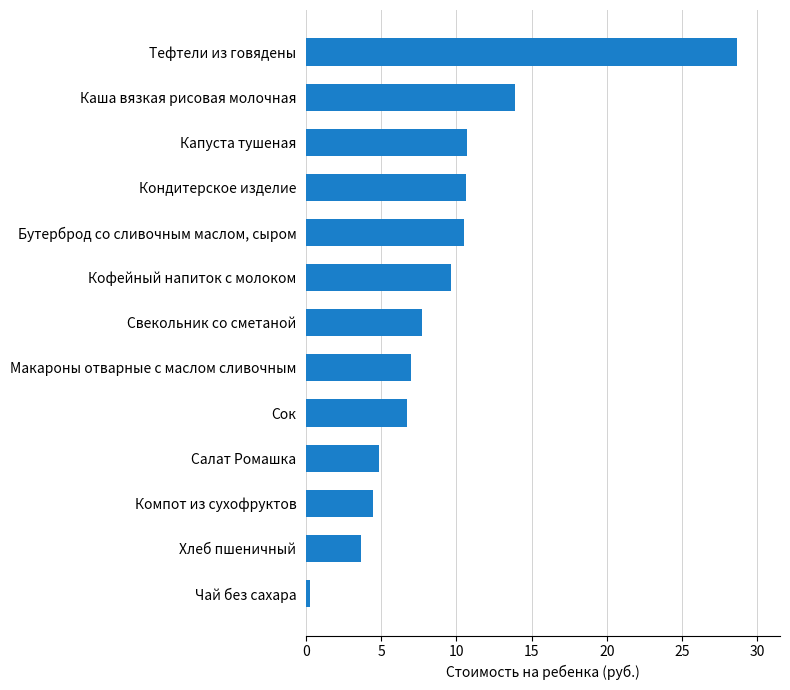

What is the minimum value shown in the chart?

0.3